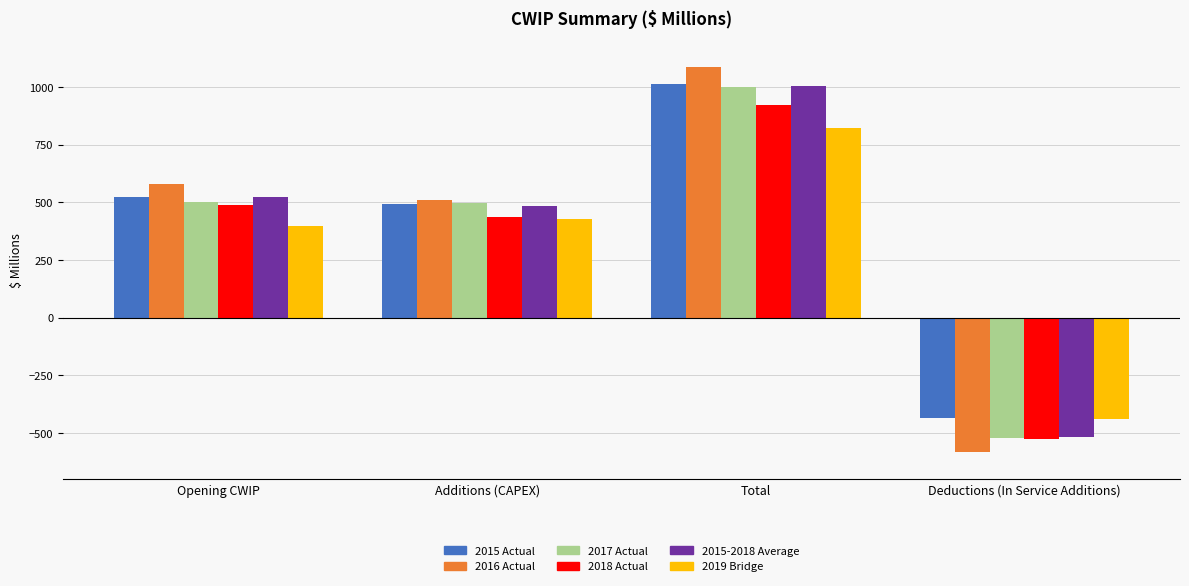

At how many categories does at least one series exceed 902?

1